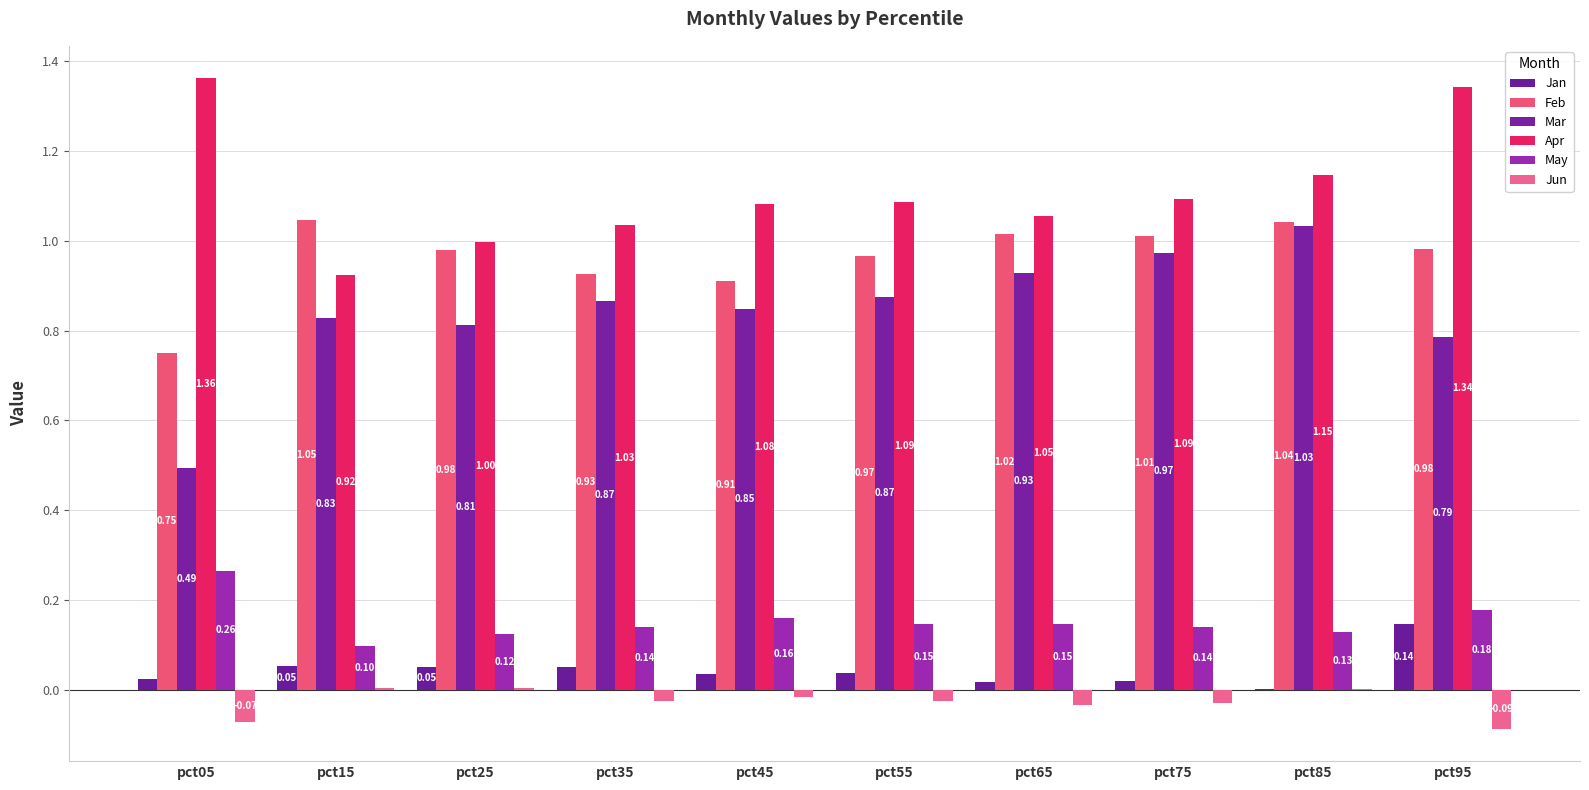

Between pct45 and pct95, which is larger?

pct95